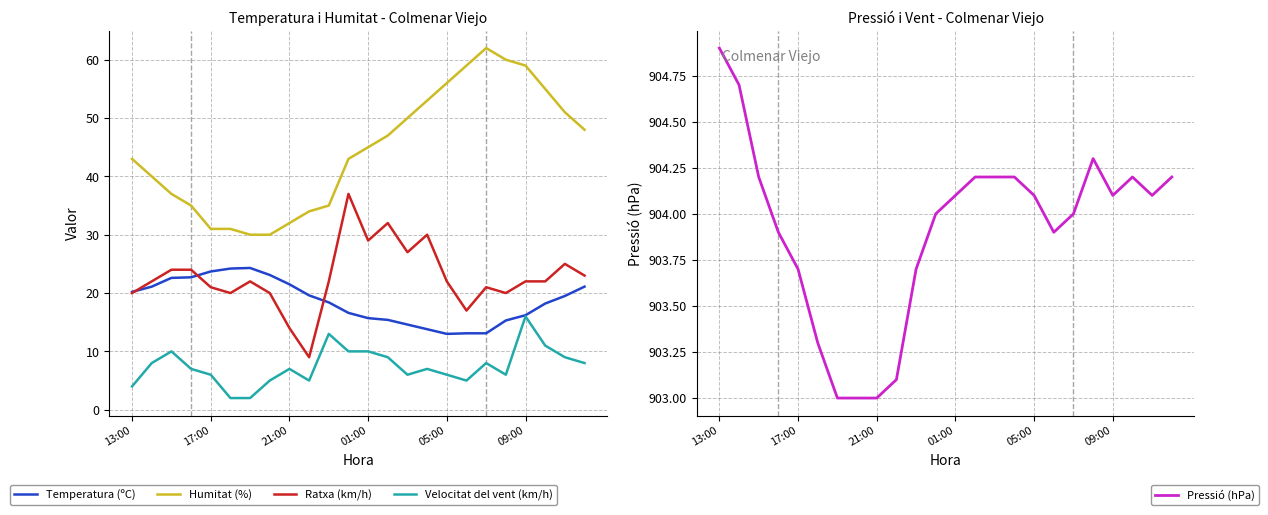

Is it true that Velocitat del vent (km/h) equals 4.1 at 23?

False